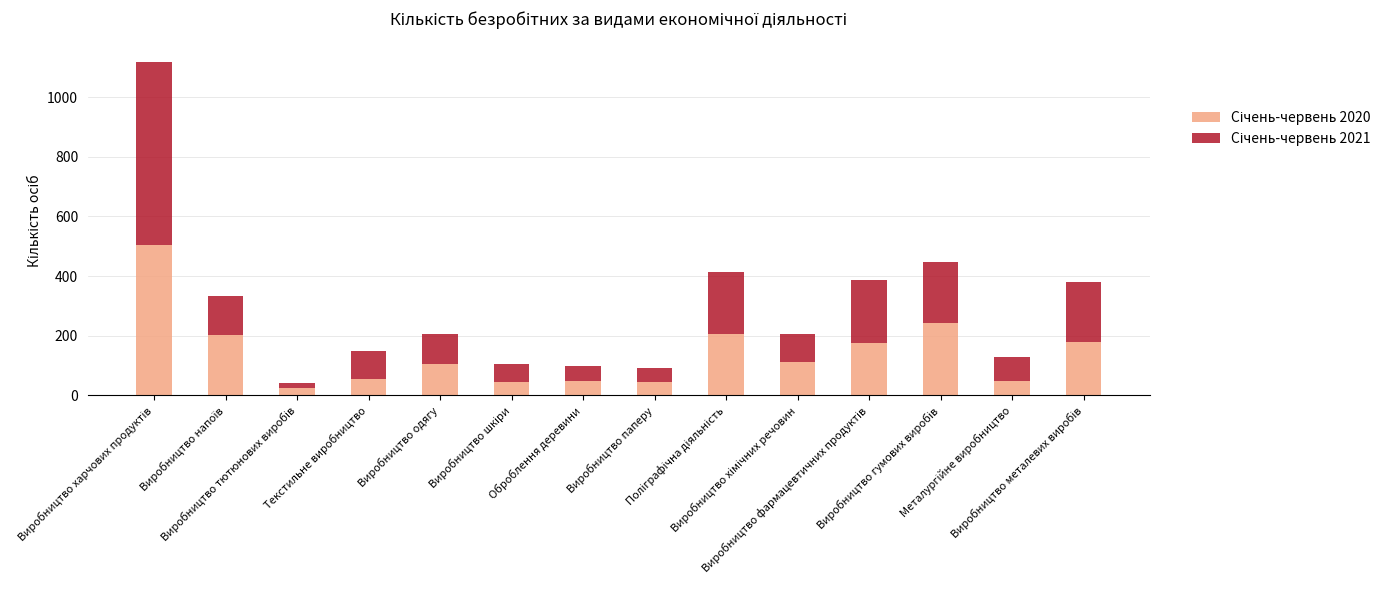

How many distinct data groups are displayed?

2